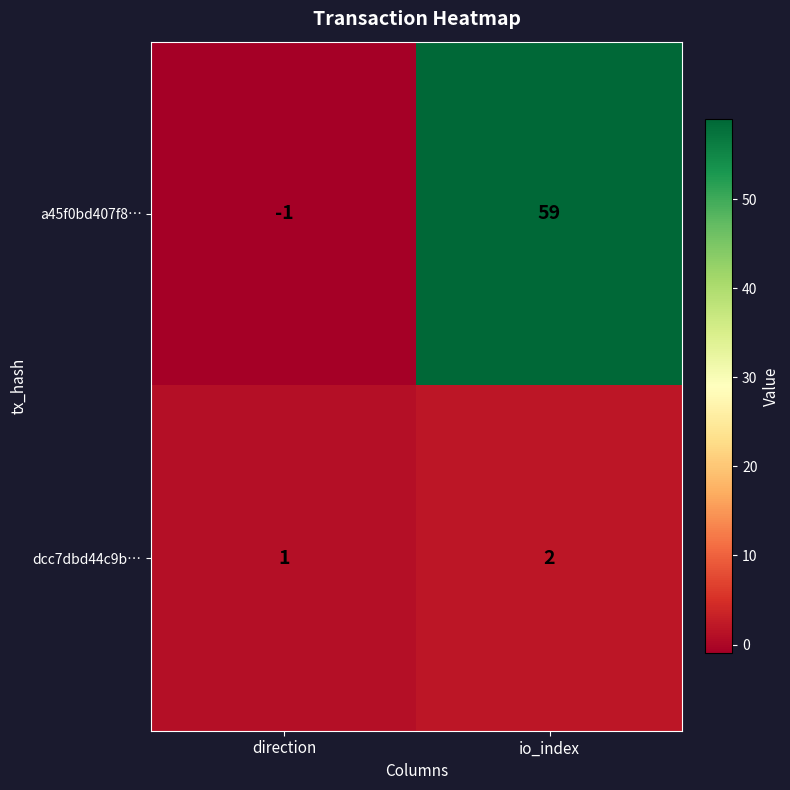

The a45f0bd407f8… series shows -1 at direction. True or false?

True